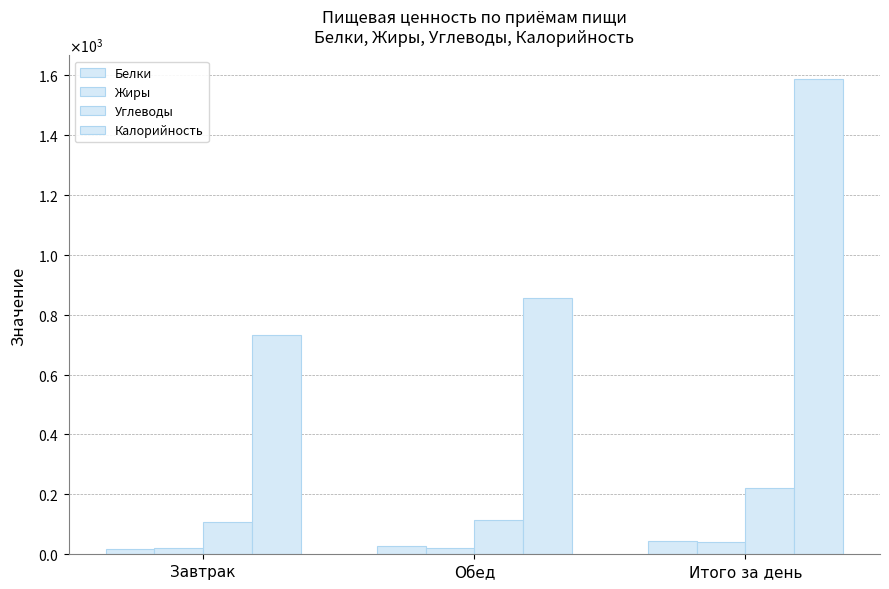

What is the total value across all series at Завтрак?

873.6